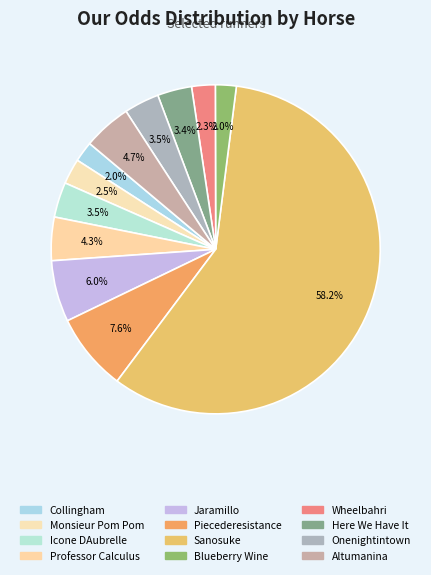

How many slices are in this pie chart?

12